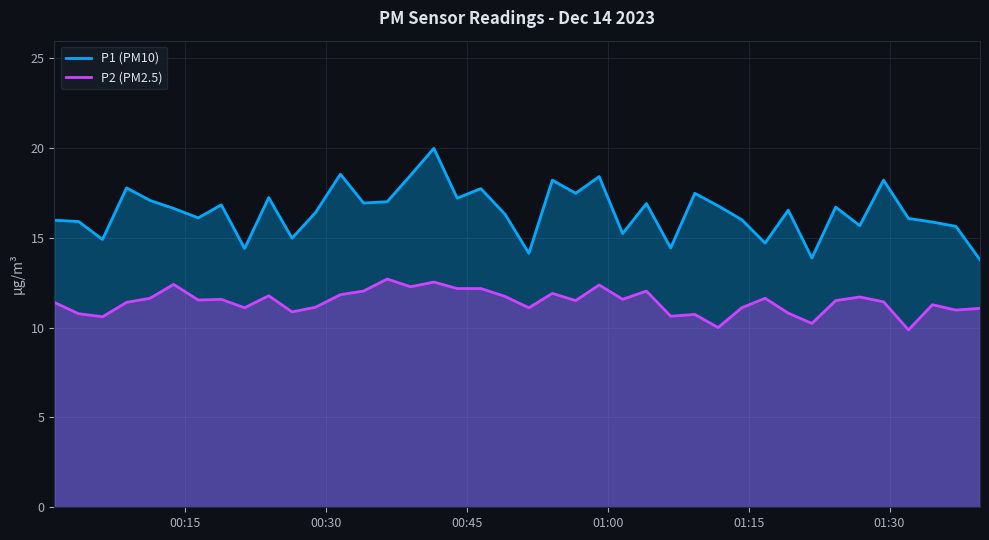

True or false: P2 (PM2.5) and P1 (PM10) intersect in this chart.

False